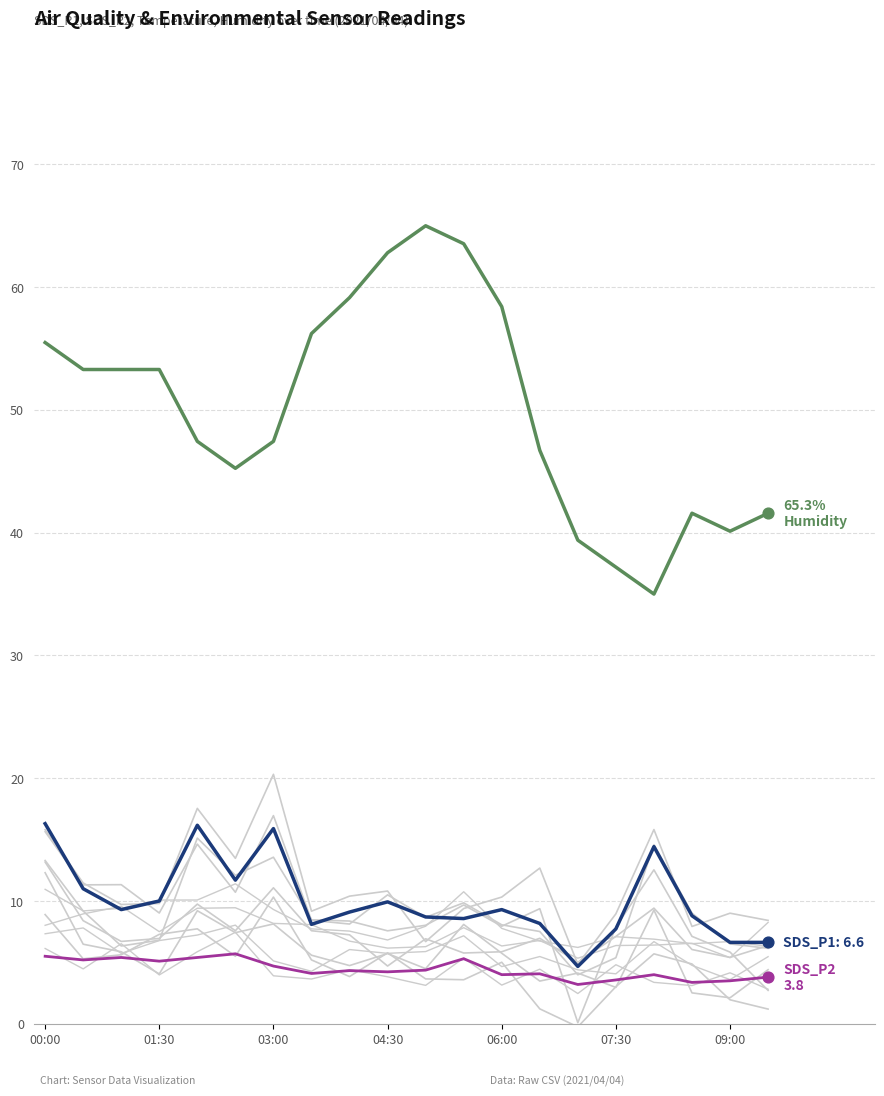

What is the total value across all series at 14?

47.3